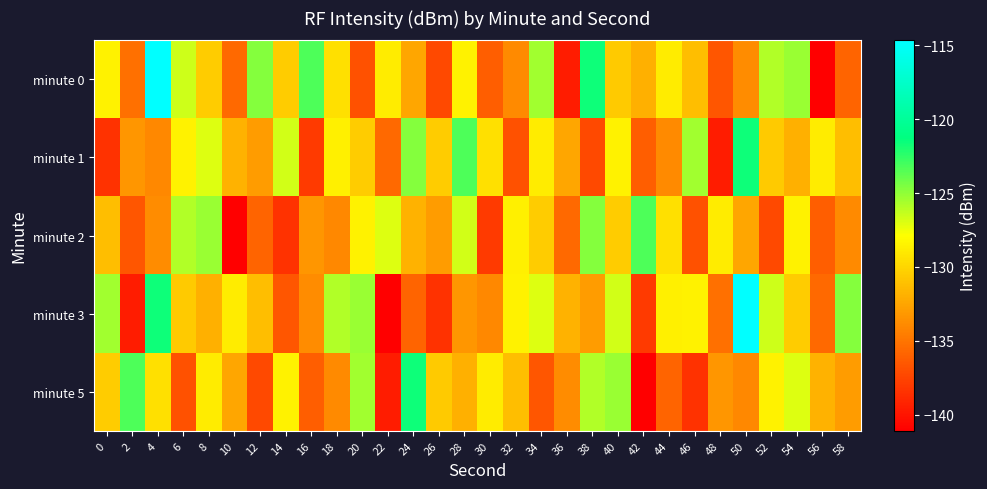

Which has a higher value, 52 or 58?

52